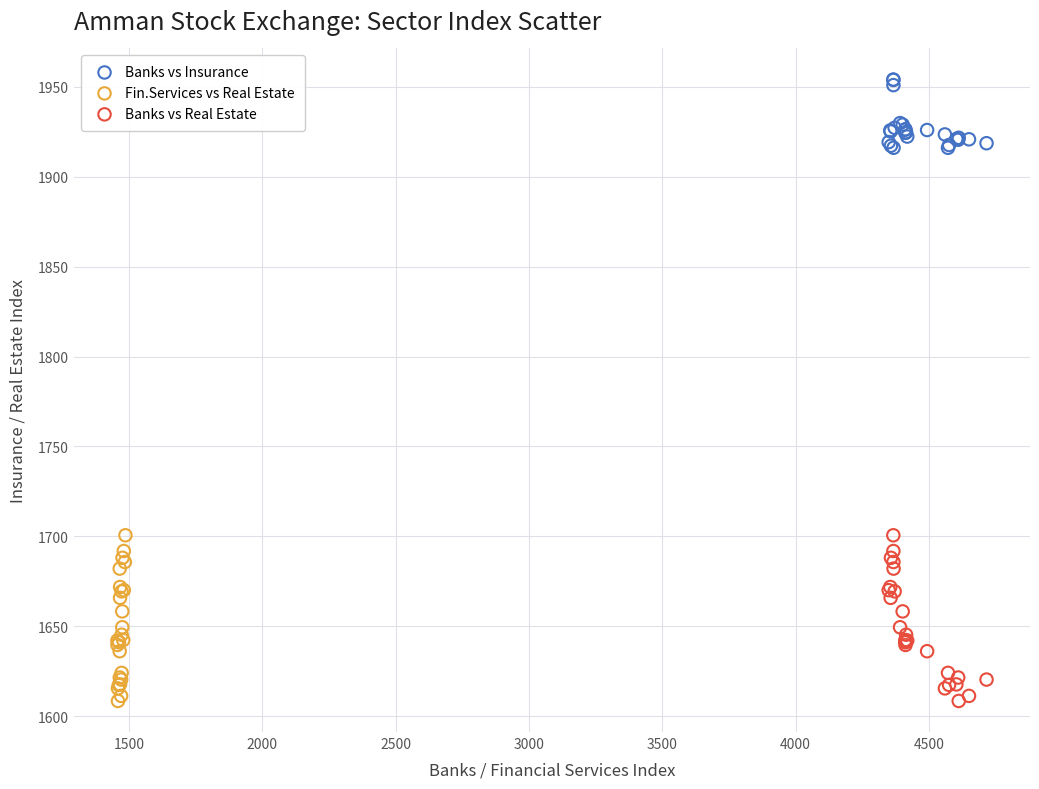

Which series contains the highest Y value?

Banks vs Insurance